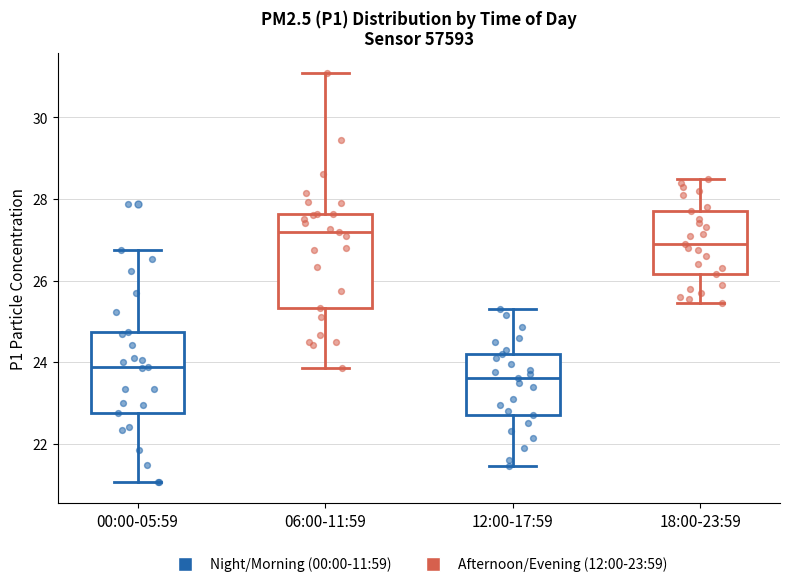

Where does the lower whisker of the box for 00:00-05:59 end on the y-axis? The values are not printed on the chart, so give them approximately, as read against the axis.

21.0